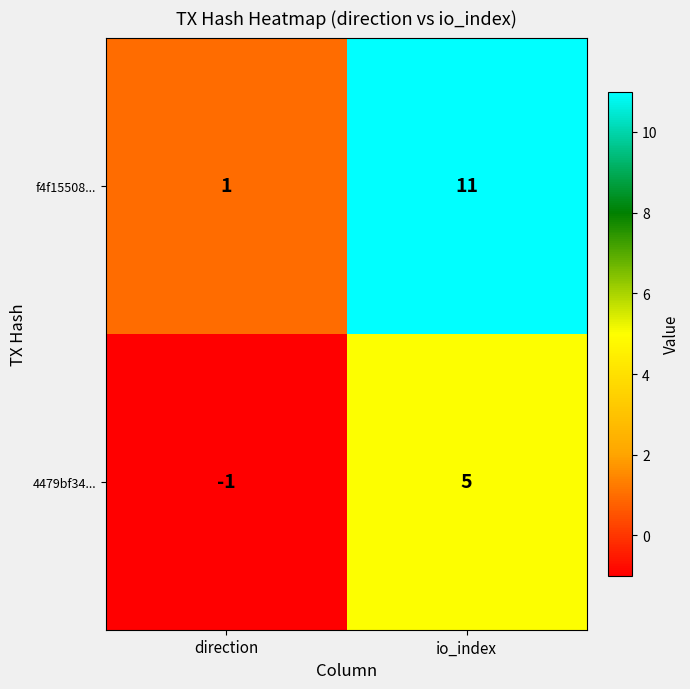

Which series has the largest total across all categories?

f4f15508...